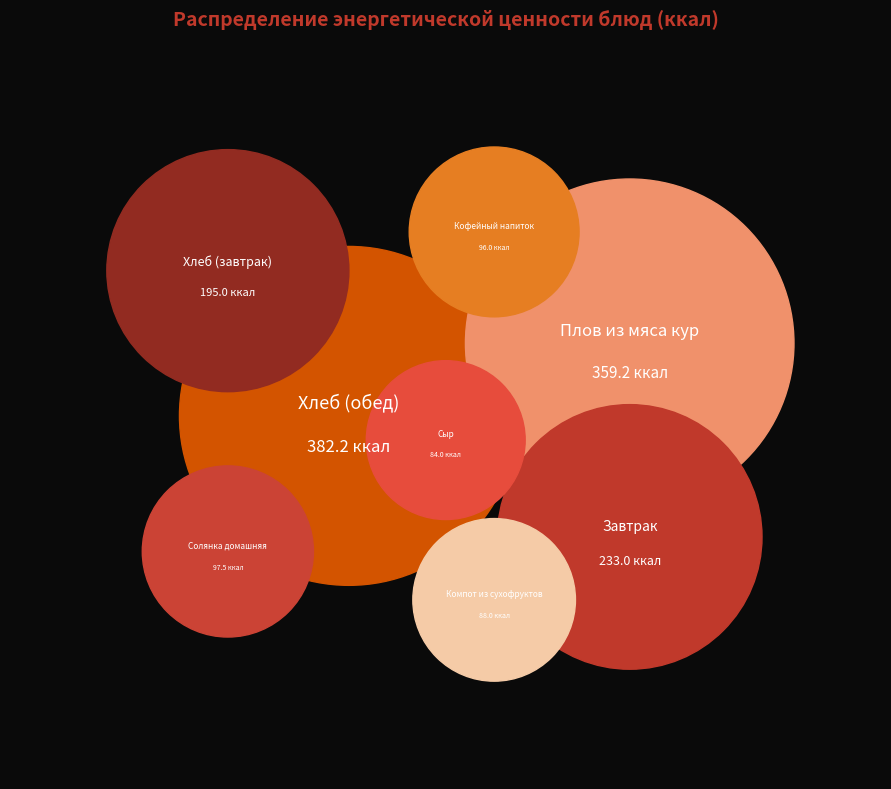

How many segments does this pie chart have?

8